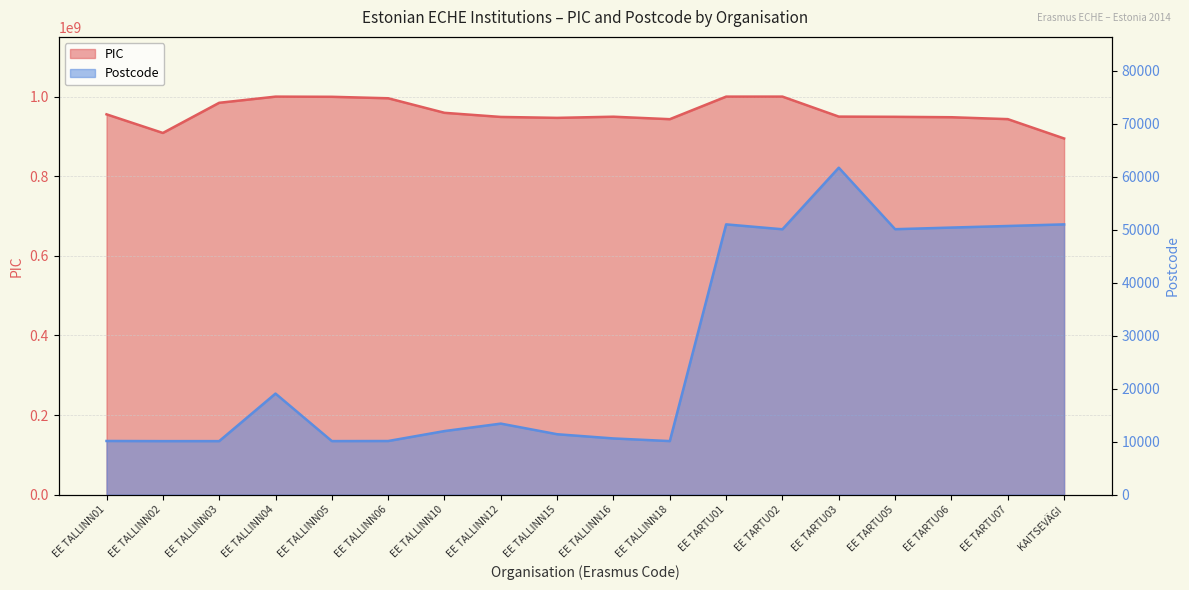

How many interior local valleys does the PIC series have?

3